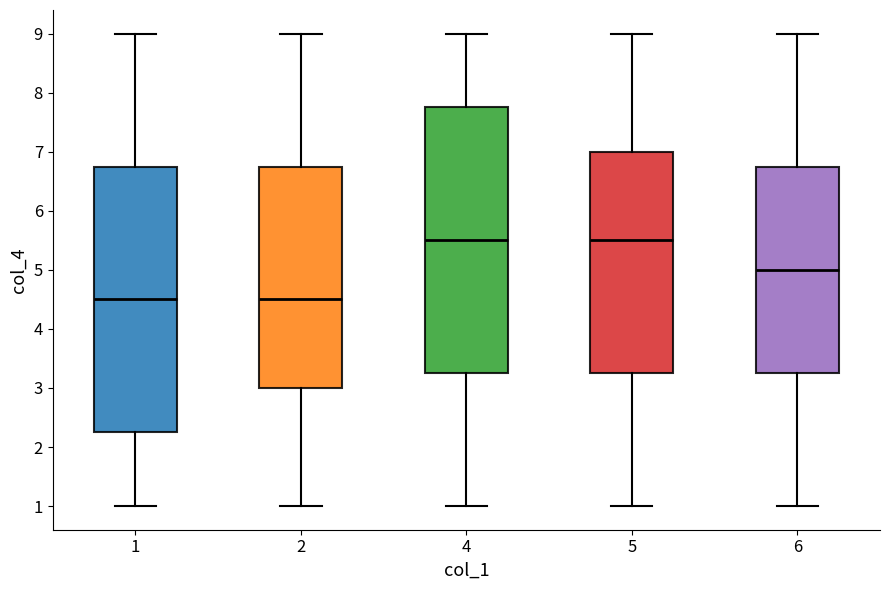

Where is the upper edge of the box at x = 2 on the y-axis? The values are not printed on the chart, so give them approximately, as read against the axis.

6.8